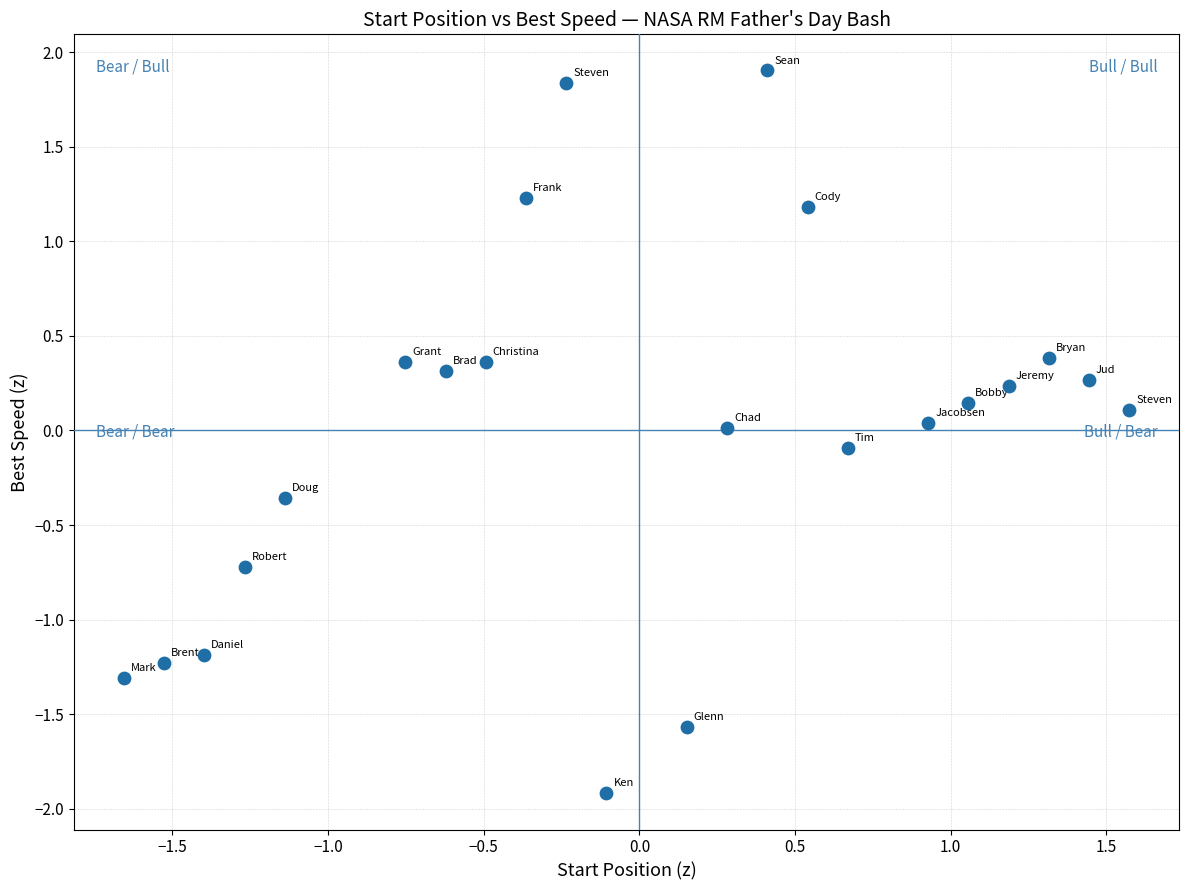

What is the range of X values (max minus min)?

3.2